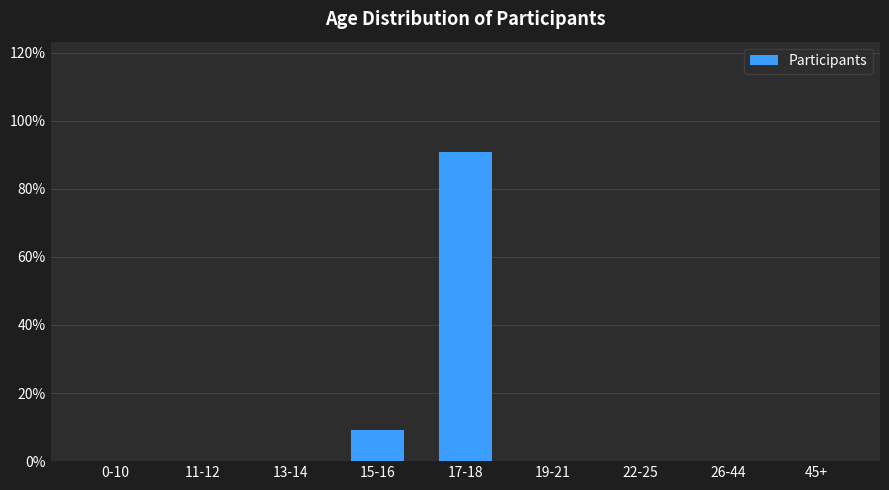

Reading right to left, extract all data points from this chart.

45+=0.0	26-44=0.0	22-25=0.0	19-21=0.0	17-18=90.9	15-16=9.1	13-14=0.0	11-12=0.0	0-10=0.0